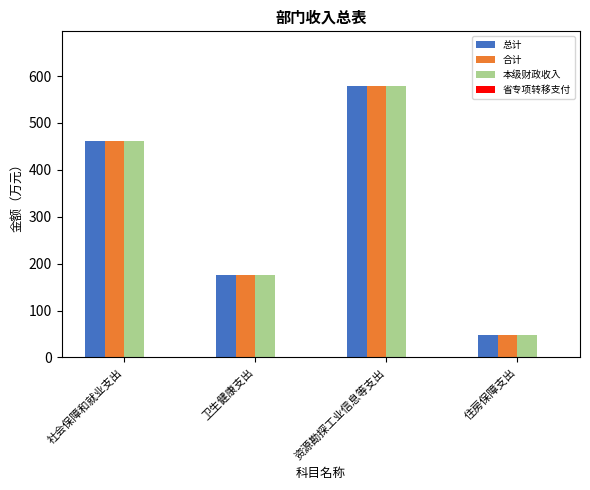

How many series are shown in this chart?

3